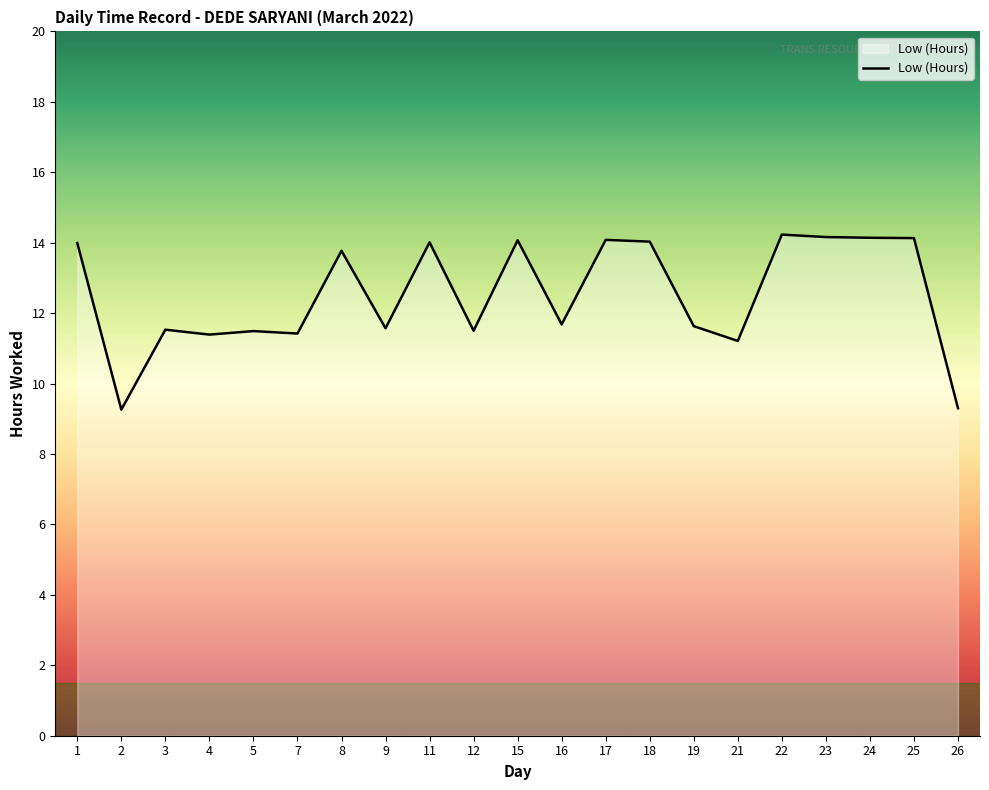

What is the ratio of the value at 9 to the value at 22?

0.8